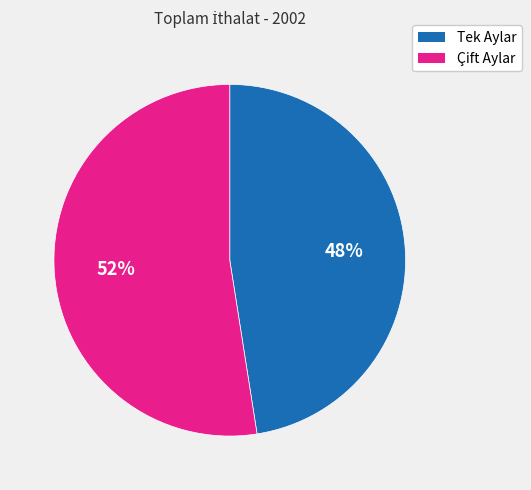

Is there a majority slice in this chart?

Yes